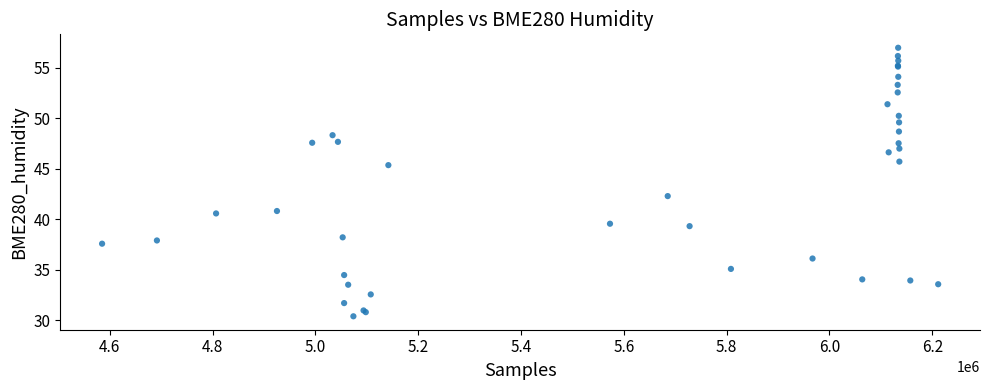

What Y value in the scatter plot is closest to 43?

42.3